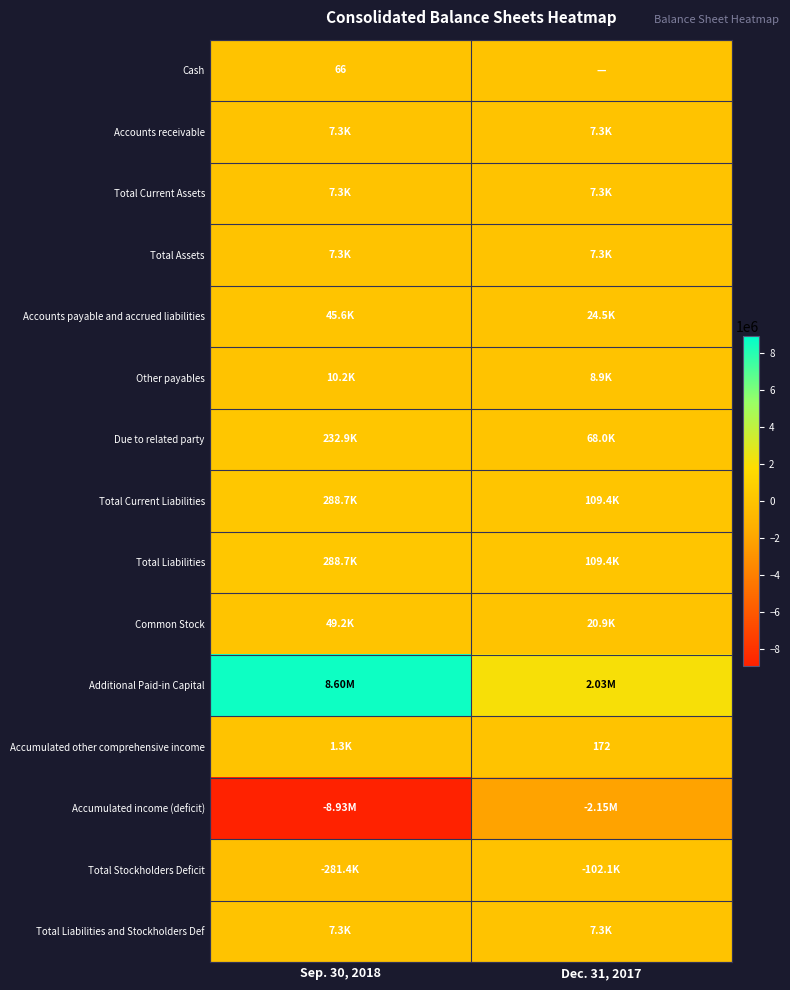

At which label is Accumulated income (deficit) closest to -5541763?

Dec. 31, 2017